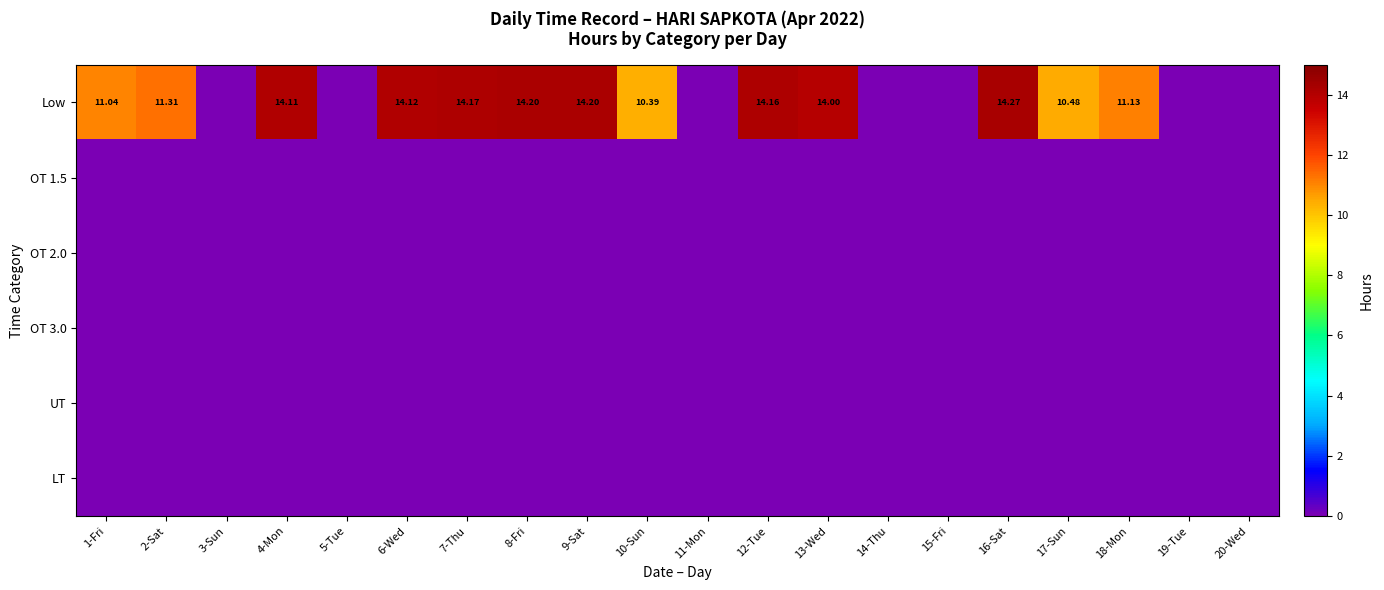

The value of OT 1.5 at 11-Mon is 0.0. True or false?

True